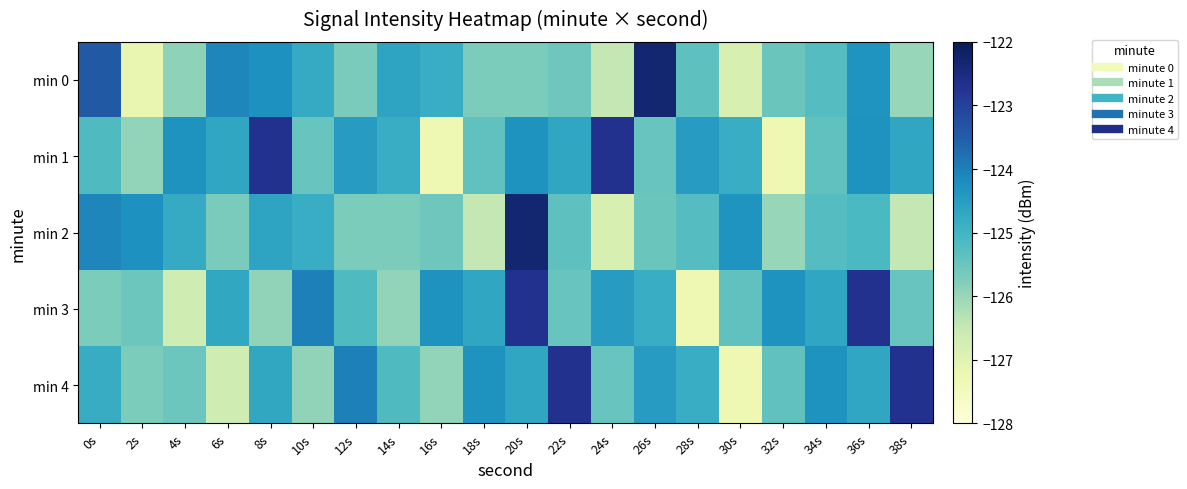

Which series has the largest total across all categories?

min 1